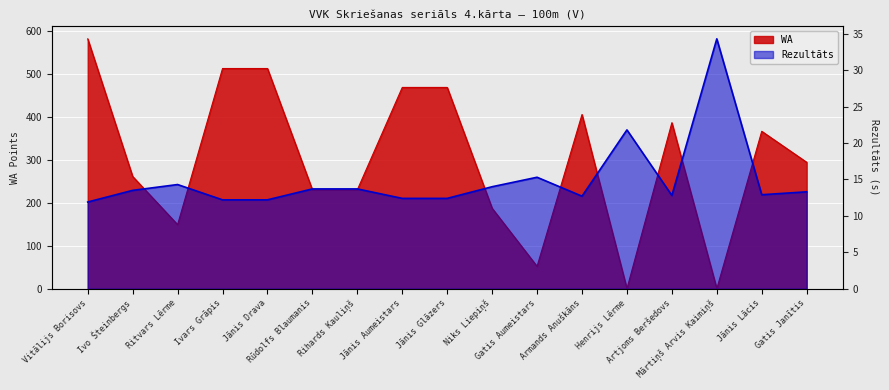

What is the spread (max minus min) of values at Artjoms Beršedovs?

373.2